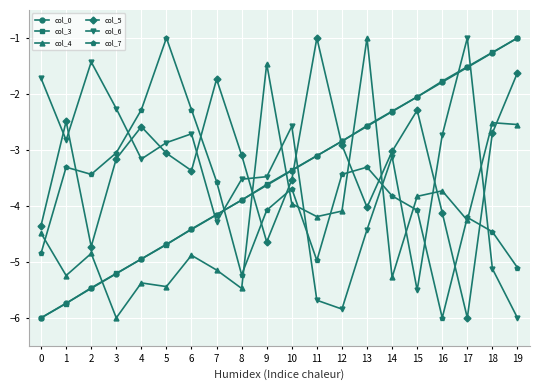

Reading right to left, what are all the values shown in this chart?

col_0: -1.0	-1.3	-1.5	-1.8	-2.1	-2.3	-2.6	-2.8	-3.1	-3.4	-3.6	-3.9	-4.2	-4.4	-4.7	-4.9	-5.2	-5.5	-5.7	-6.0
col_3: -1.0	-1.3	-1.5	-1.8	-2.1	-2.3	-2.6	-2.8	-3.1	-3.4	-3.6	-3.9	-4.2	-4.4	-4.7	-4.9	-5.2	-5.5	-5.7	-6.0
col_4: -2.5	-2.5	-4.3	-3.7	-3.8	-5.3	-1.0	-4.1	-4.2	-4.0	-1.5	-5.5	-5.1	-4.9	-5.4	-5.4	-6.0	-4.8	-5.2	-4.5
col_5: -1.6	-2.7	-6.0	-4.1	-2.3	-3.0	-4.0	-2.9	-1.0	-3.5	-4.6	-3.1	-1.7	-3.4	-3.1	-2.6	-3.2	-4.7	-2.5	-4.3
col_6: -6.0	-5.1	-1.0	-2.7	-5.5	-3.1	-4.4	-5.8	-5.7	-2.6	-3.5	-3.5	-4.3	-2.7	-2.9	-3.2	-2.3	-1.4	-2.8	-1.7
col_7: -5.1	-4.5	-4.2	-6.0	-4.1	-3.8	-3.3	-3.4	-5.0	-3.7	-4.1	-5.2	-3.6	-2.3	-1.0	-2.3	-3.1	-3.4	-3.3	-4.8